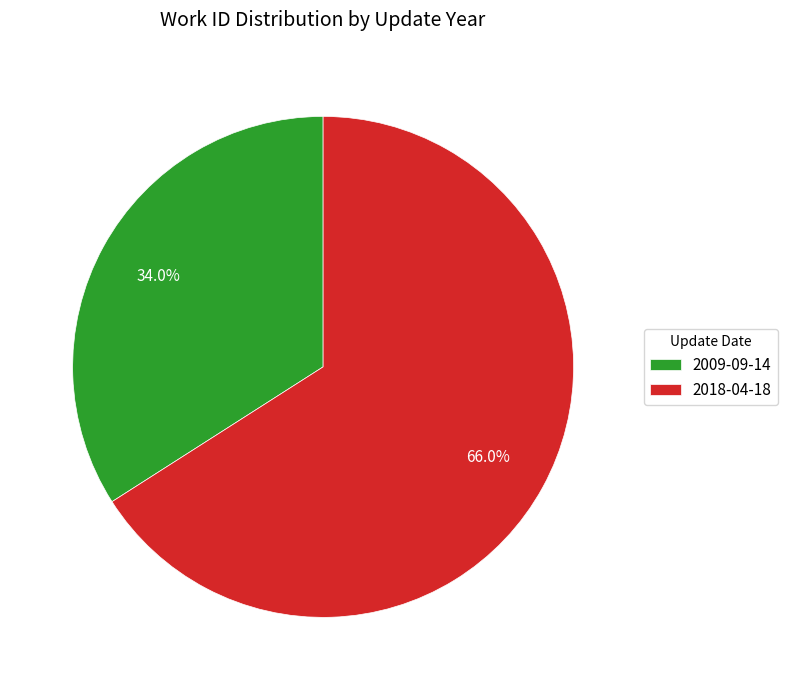

The 2018-04-18 slice represents 78% of the pie. True or false?

False